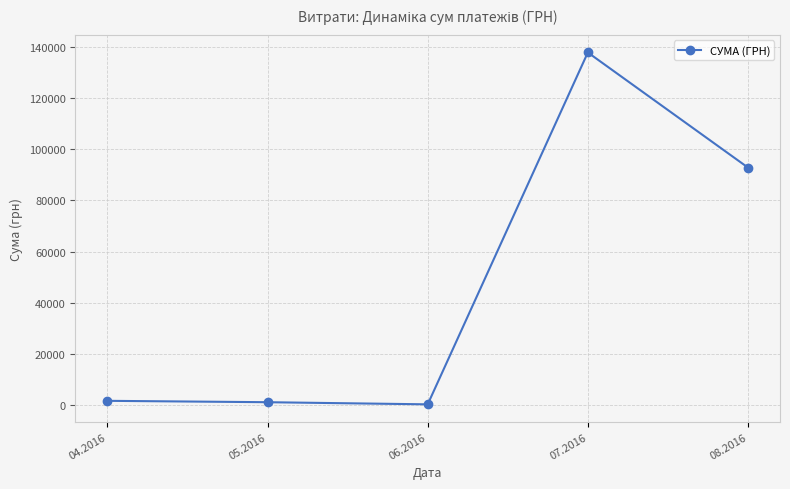

Does the chart display data point markers on the line(s)?

Yes